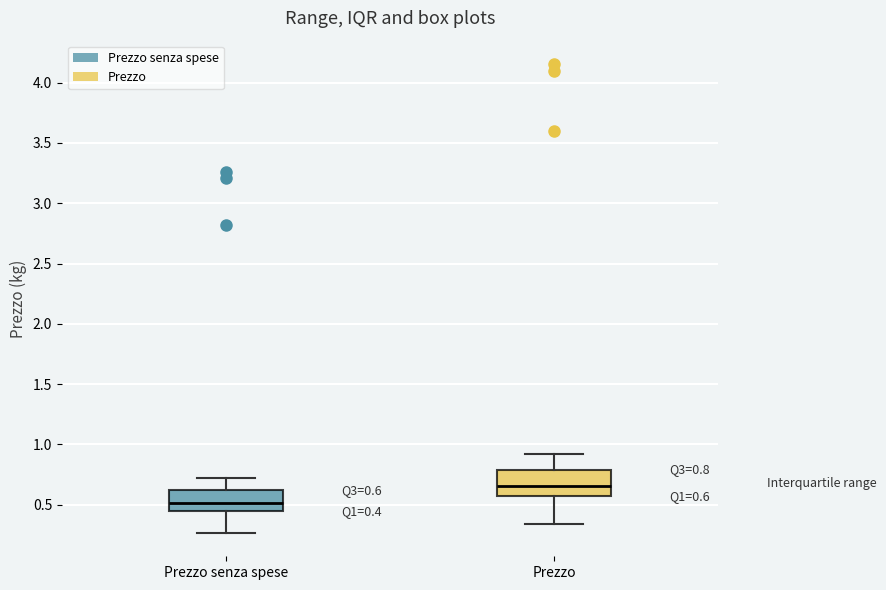

Which box's median line is the highest?

Prezzo